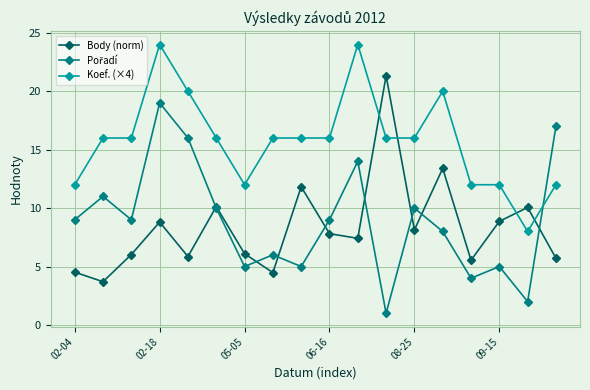

True or false: Body (norm) and Koef. (×4) intersect in this chart.

True